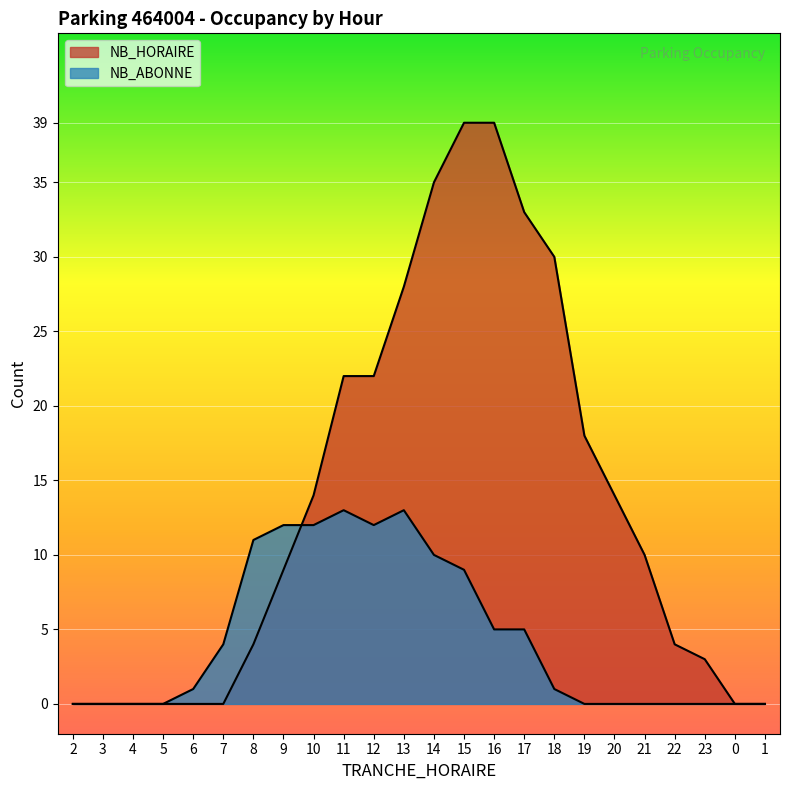

What are all the series names shown in the legend?

NB_HORAIRE, NB_ABONNE